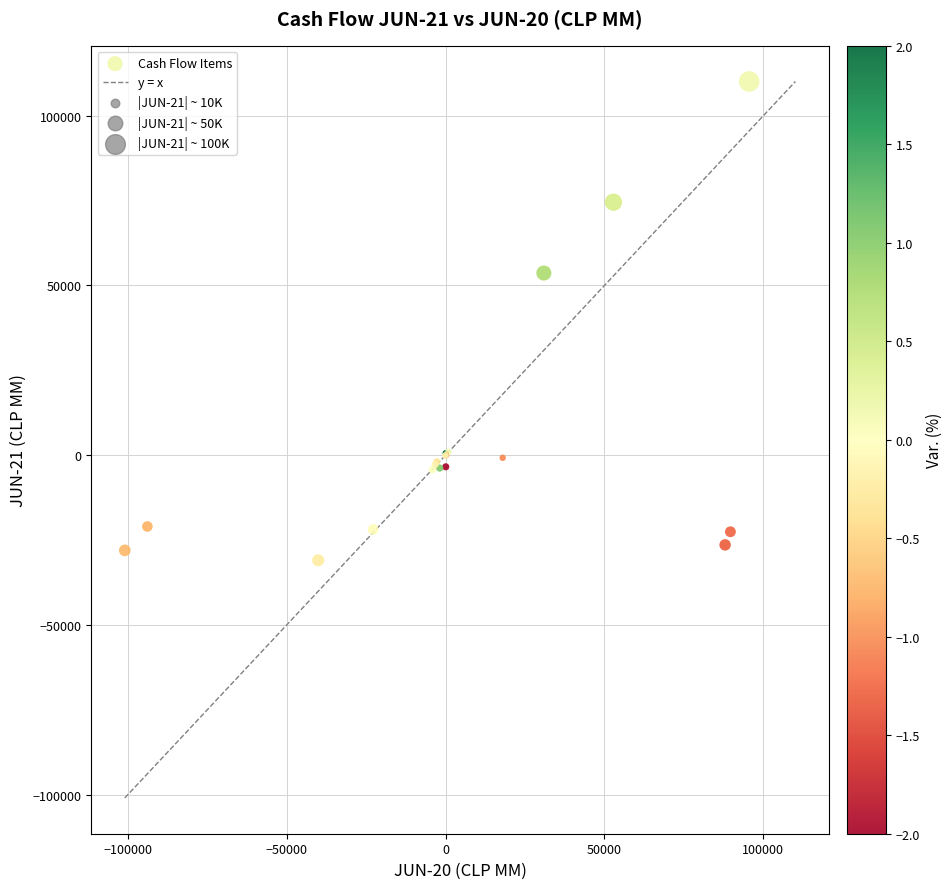

What Y value in the scatter plot is closest to 39579?

53662.4